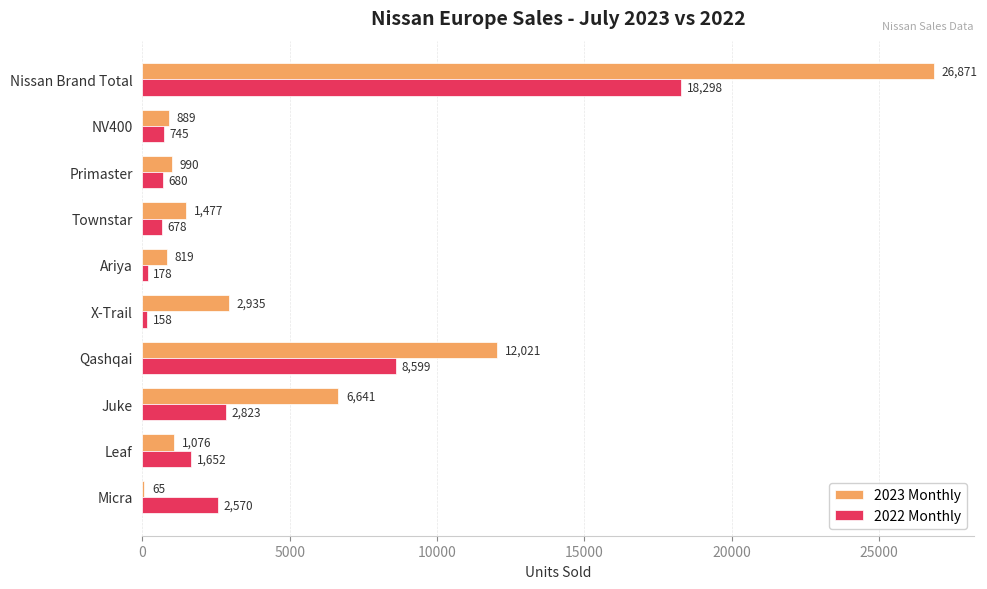

What is the highest value of the 2022 Monthly series?

18298